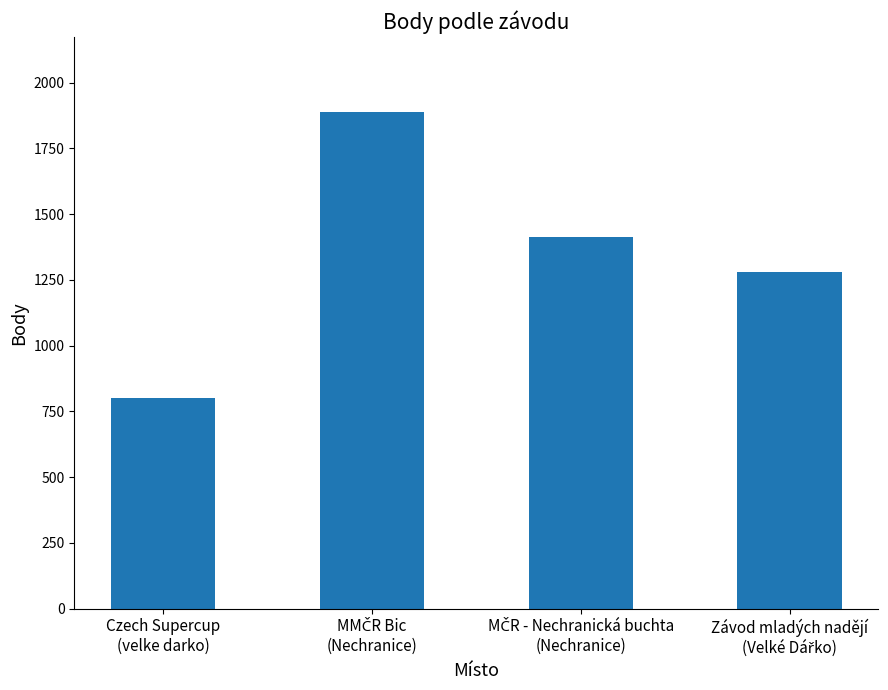

What is the greatest value displayed?

1890